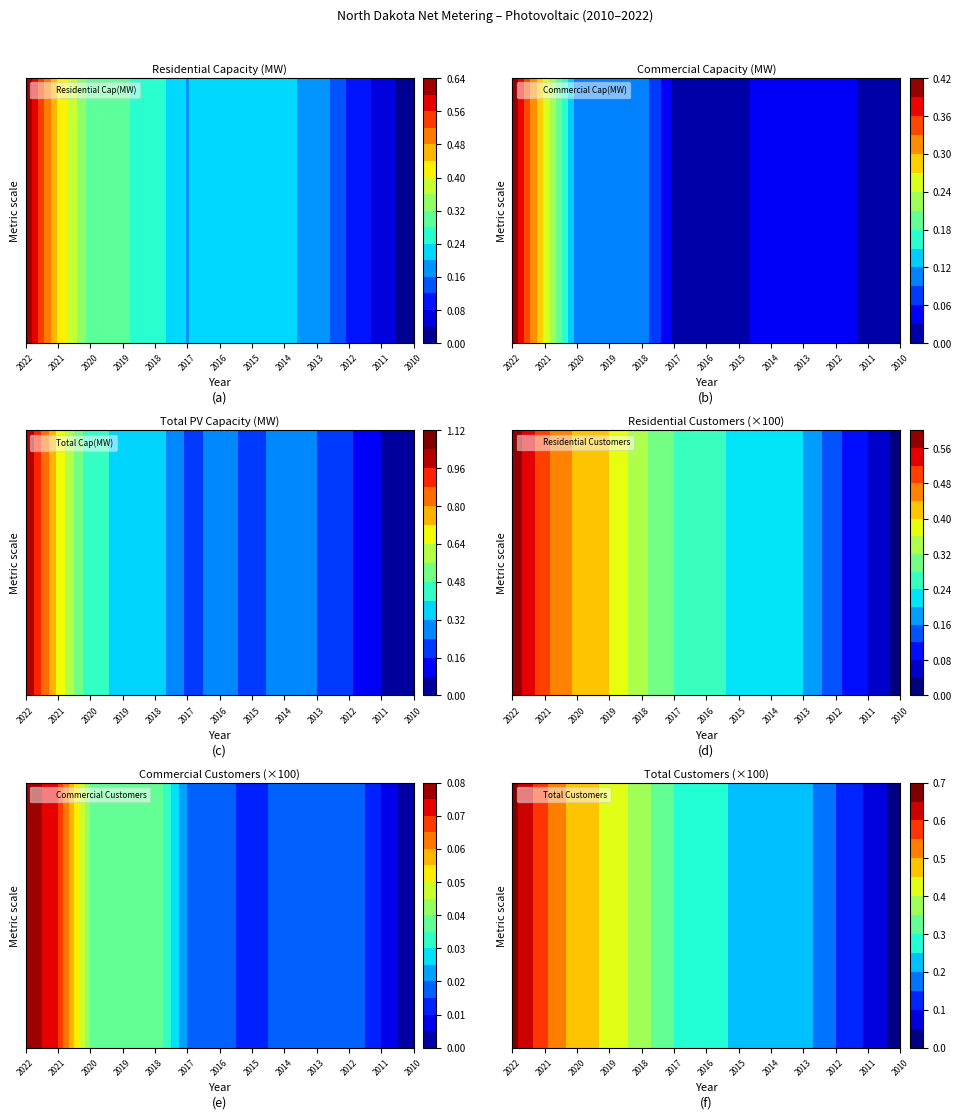

Which series has the largest range (max minus min)?

Total Capacity (MW)